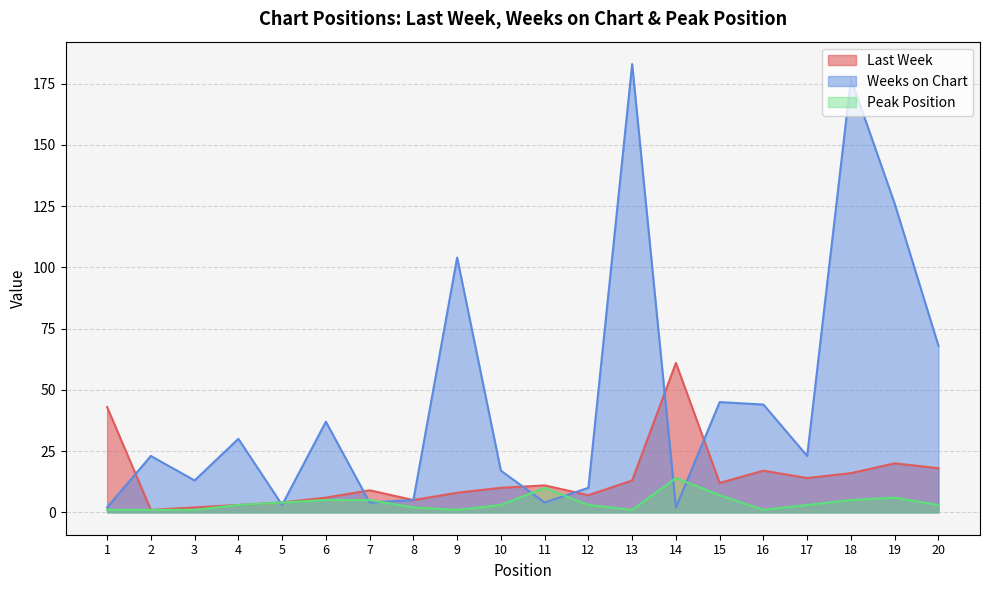

What are all the series names shown in the legend?

Last Week, Weeks on Chart, Peak Position